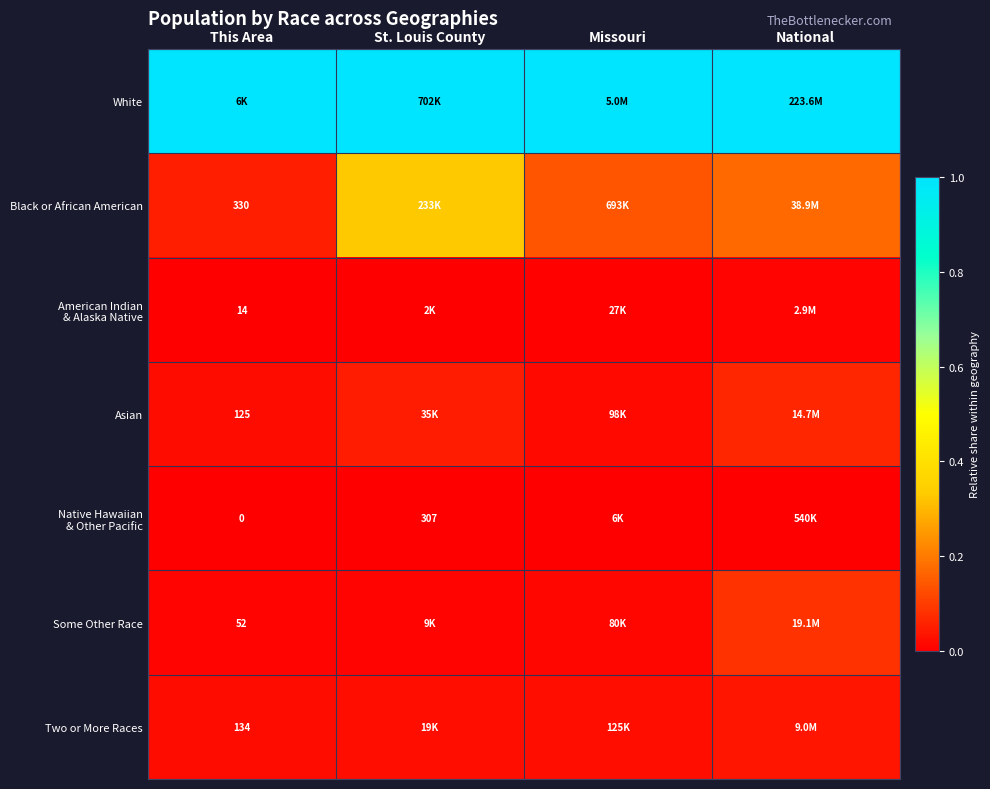

Count the number of categories in the chart.

4